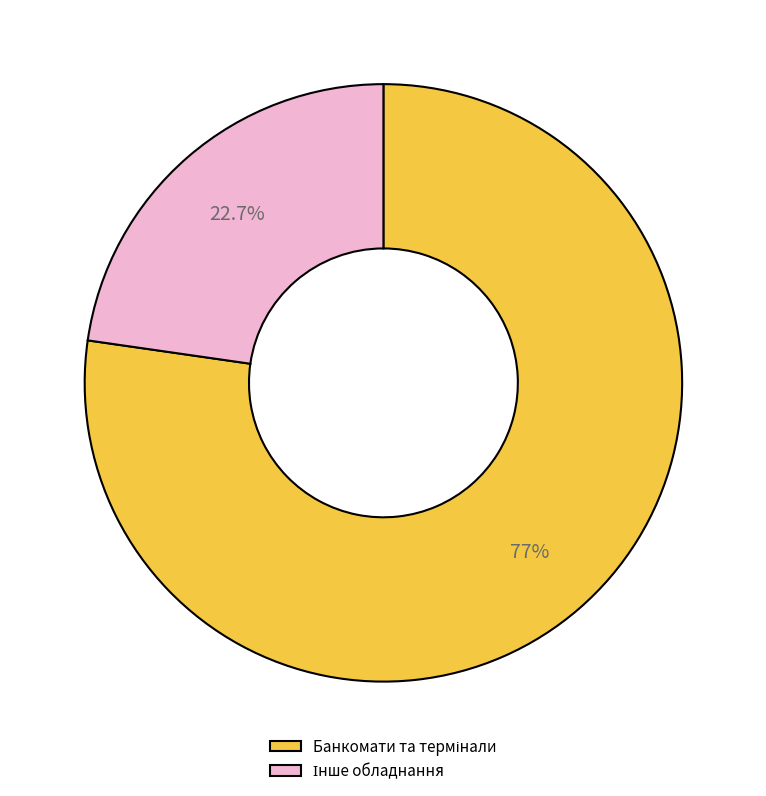

Does any single category account for the majority?

Yes